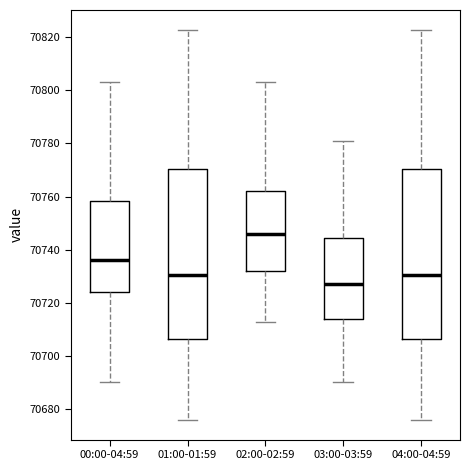

Which box has the highest median line?

02:00-02:59